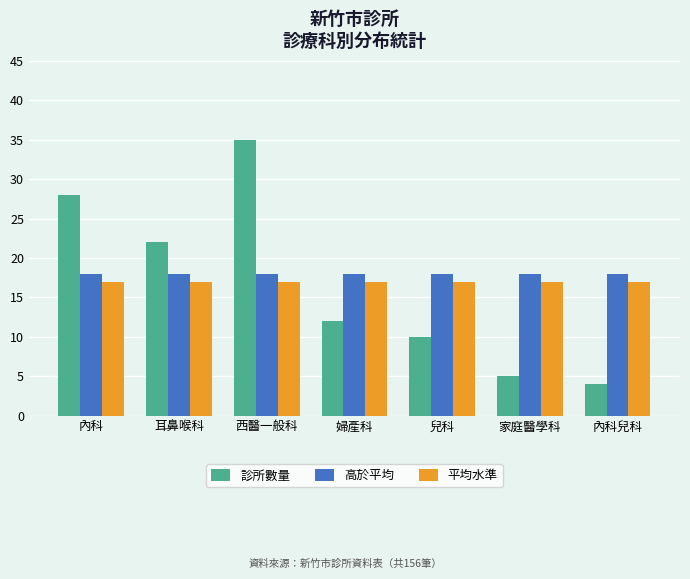

Reading right to left, what are all the values shown in this chart?

診所數量: 4	5	10	12	35	22	28
高於平均: 18	18	18	18	18	18	18
平均水準: 17	17	17	17	17	17	17